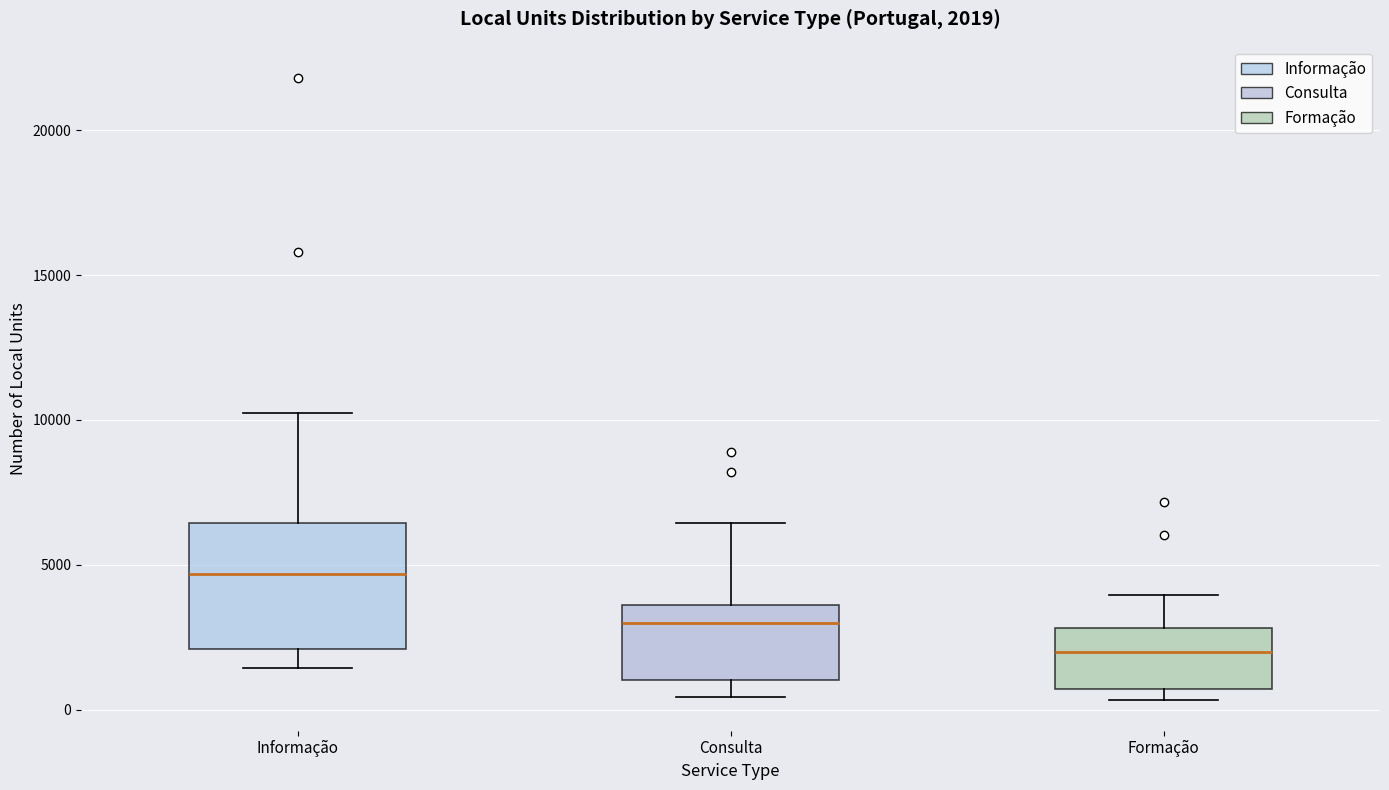

Which box is the tallest, from its lower edge to its upper edge?

Informação